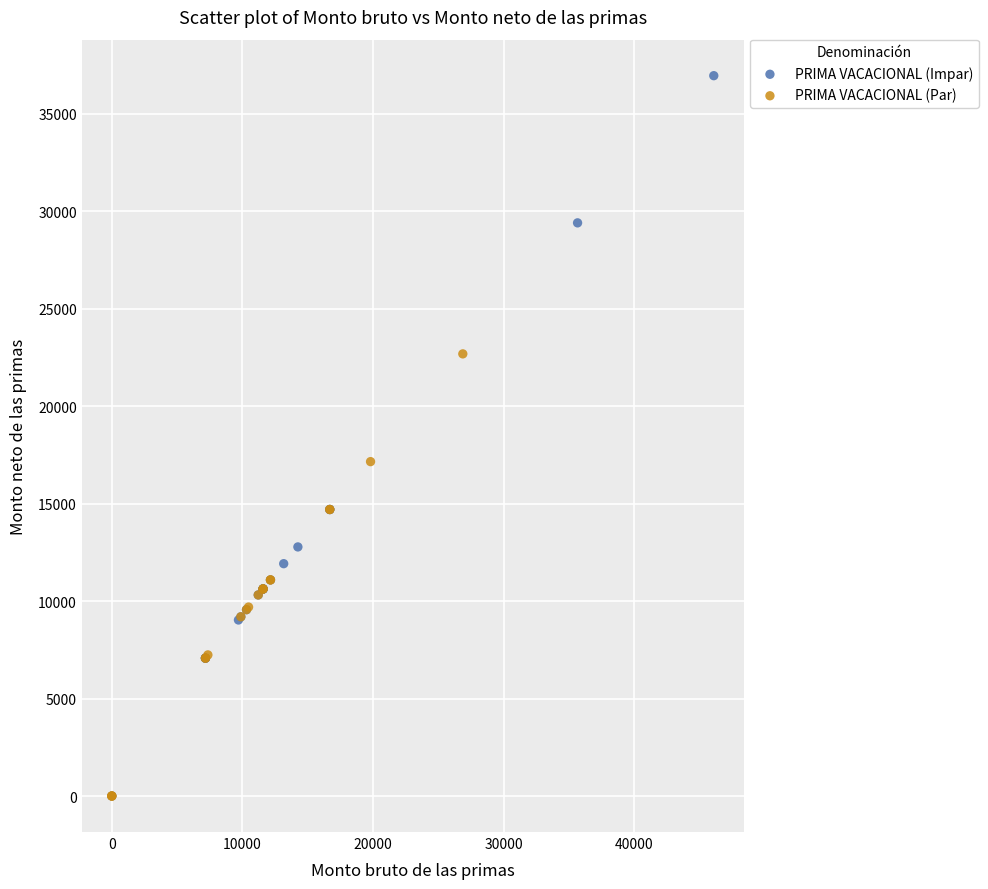

Which series has the widest spread of Y values?

PRIMA VACACIONAL (Impar)